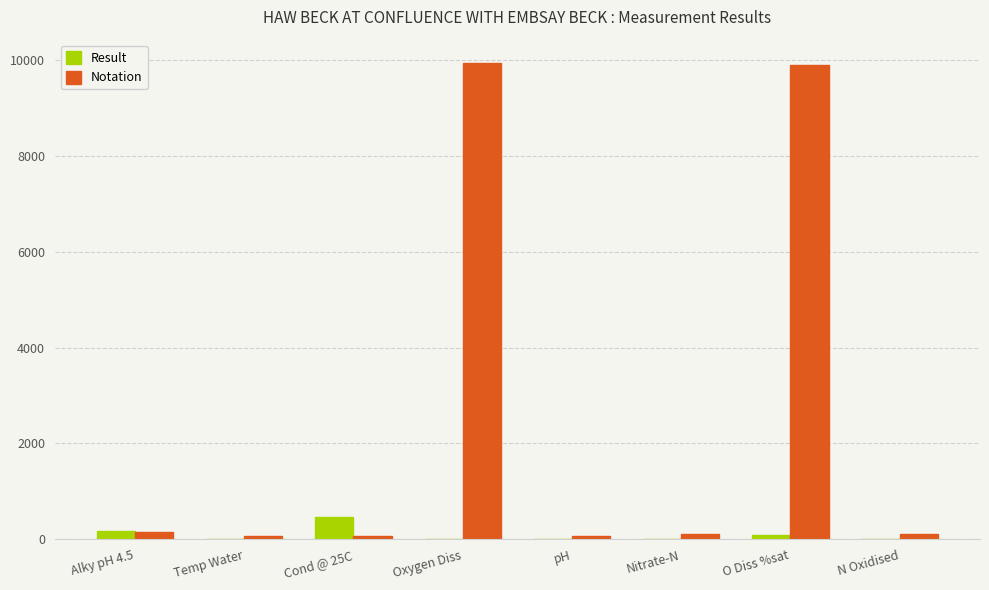

What is the total value across all series at N Oxidised?

117.3